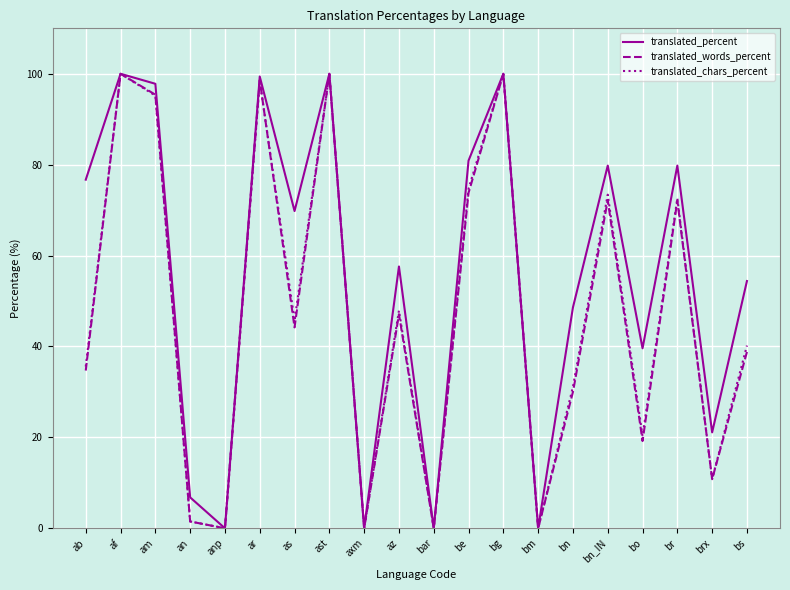

What position from the right is af?

19